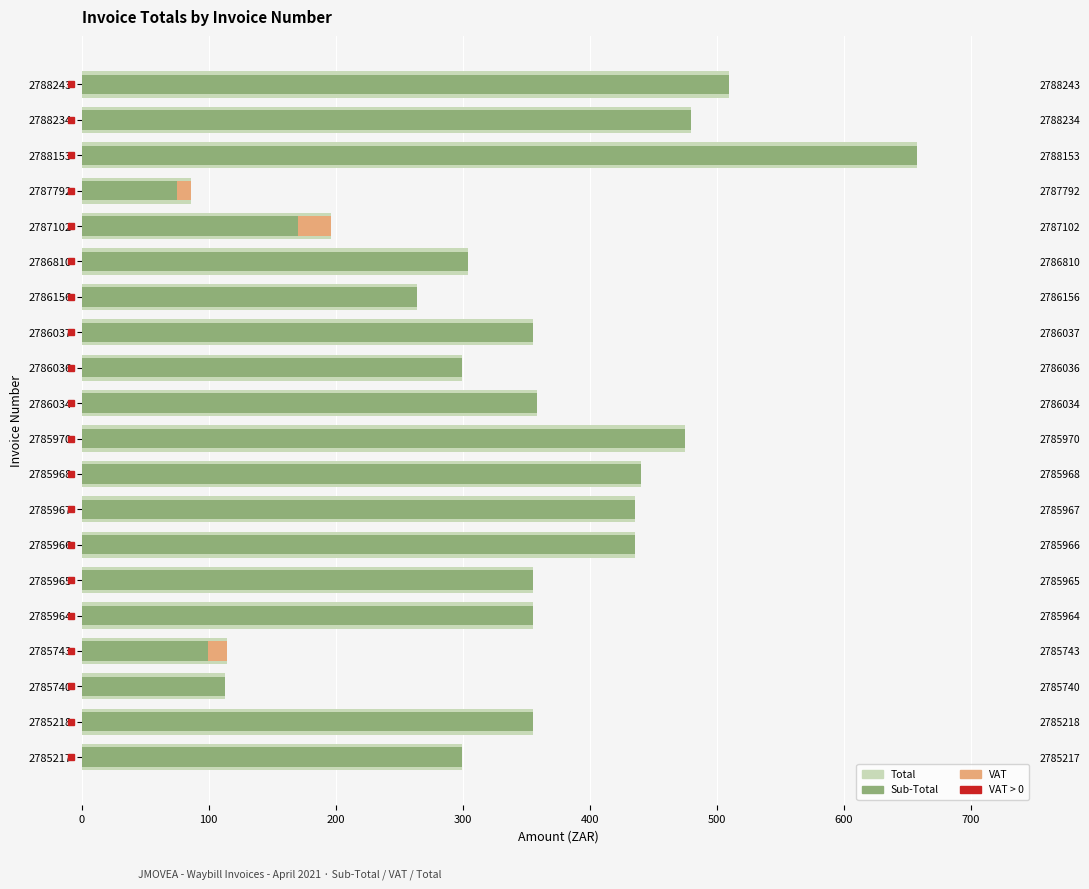

What is the average value of the Sub-Total series?

342.0